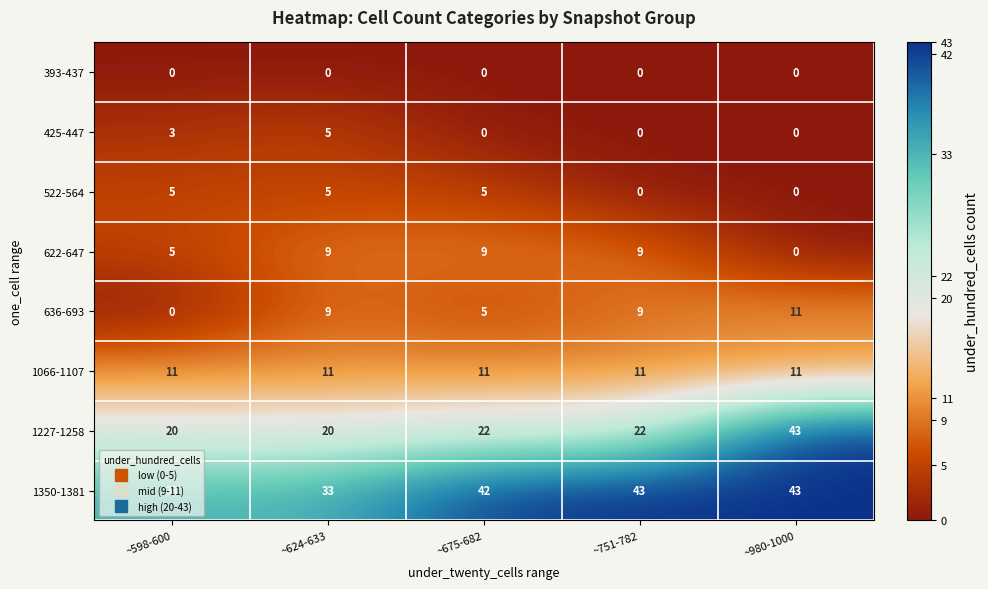

The 1350-1381 series shows 72 at ~751-782. True or false?

False